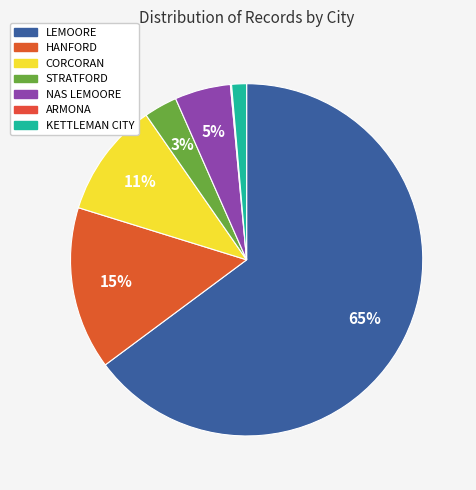

Which category has the smallest portion of the pie?

ARMONA